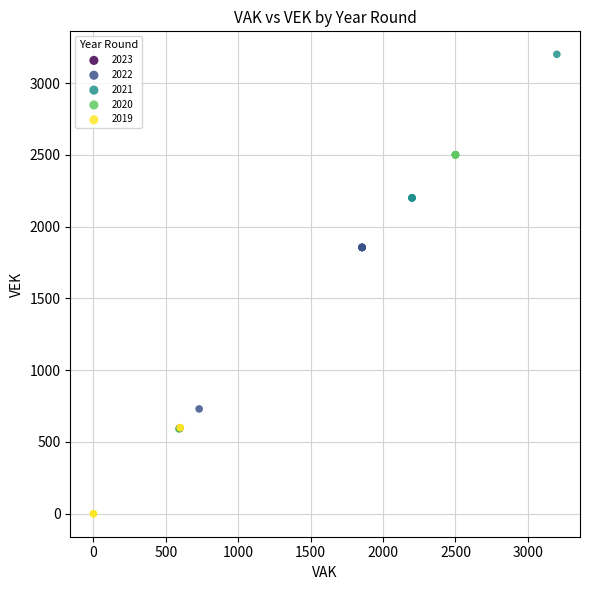

Which series contains the lowest Y value?

2019